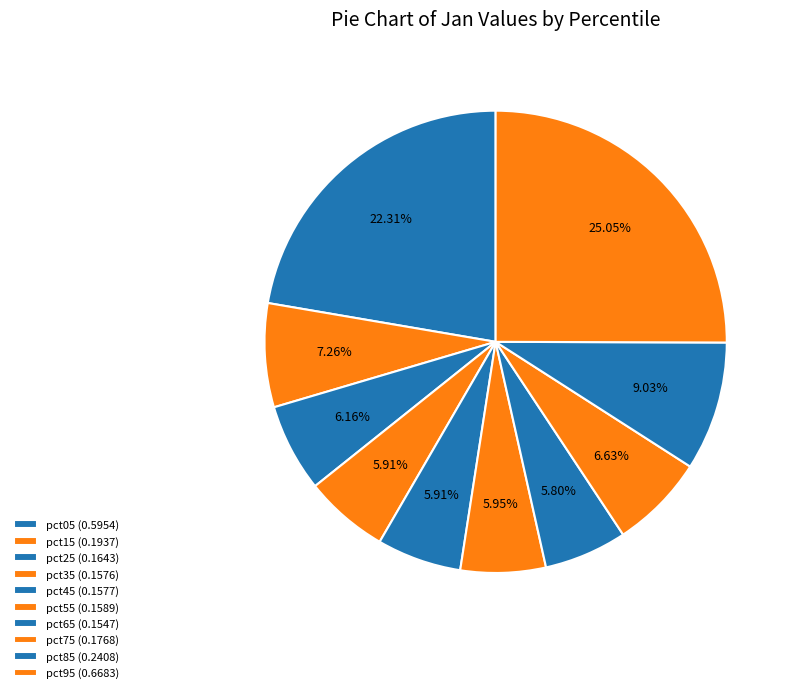

How many segments does this pie chart have?

10